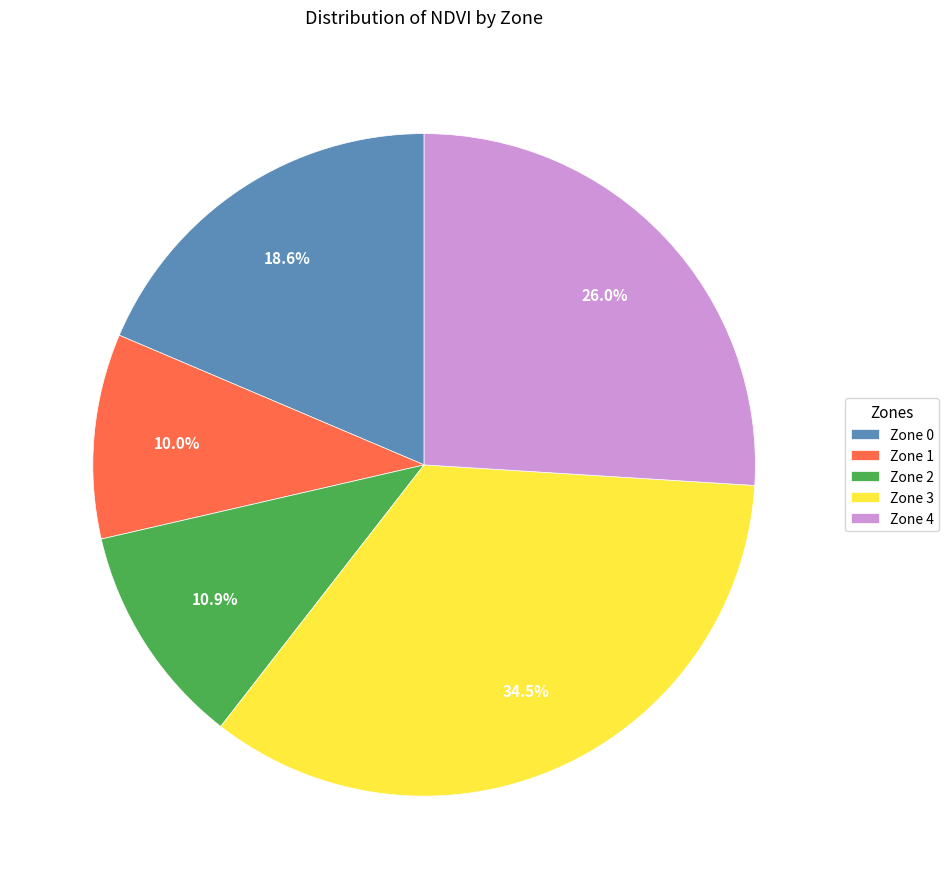

Rank the categories by value from lowest to highest.

Zone 1, Zone 2, Zone 0, Zone 4, Zone 3